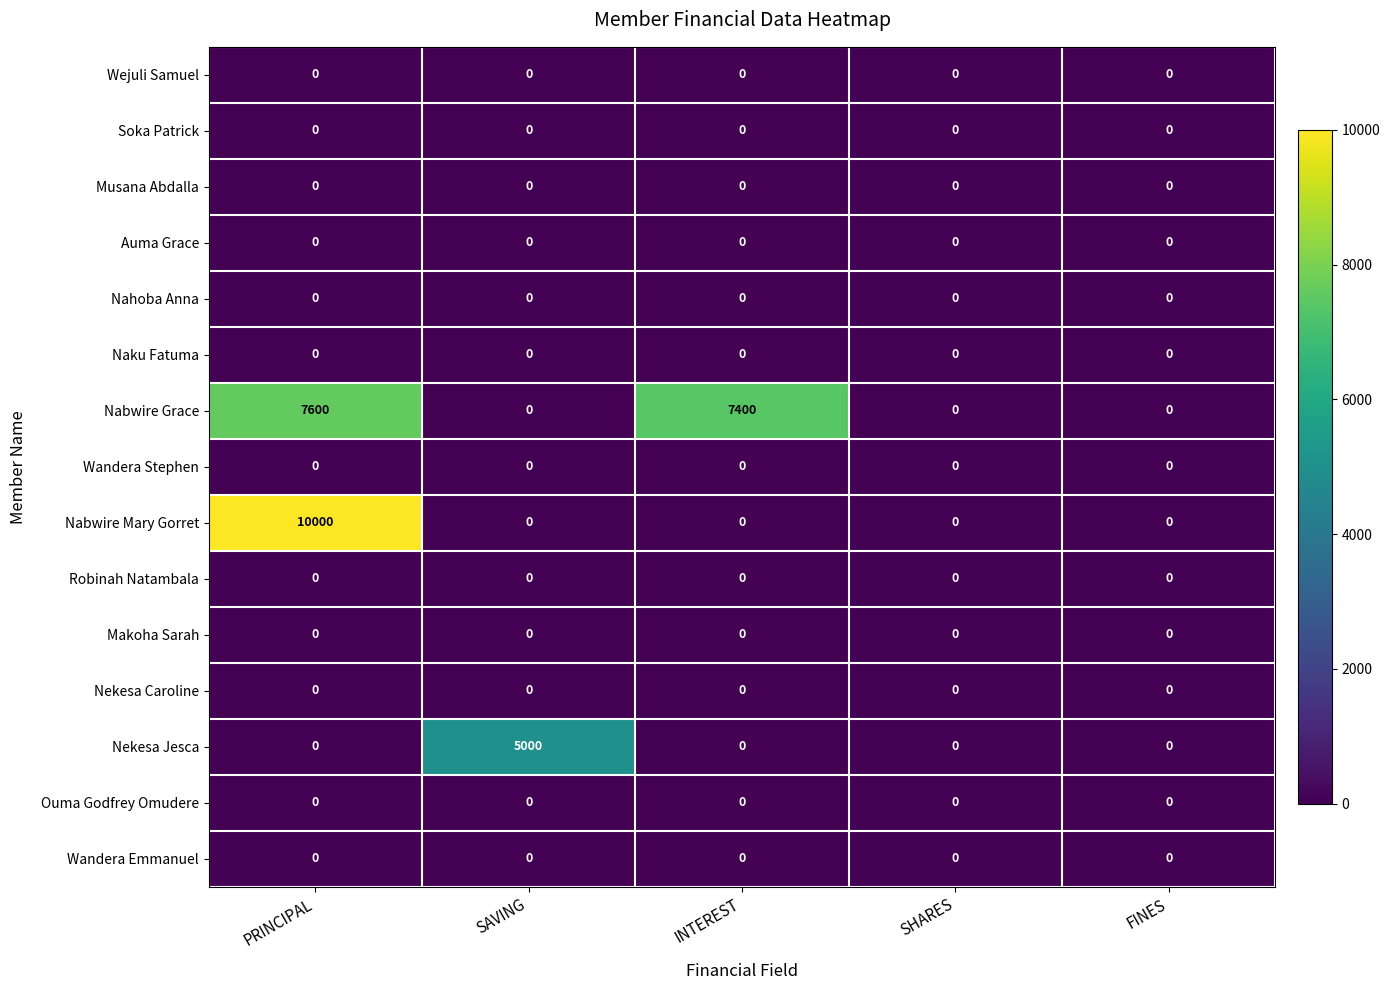

What is the maximum value shown in the chart?

10000